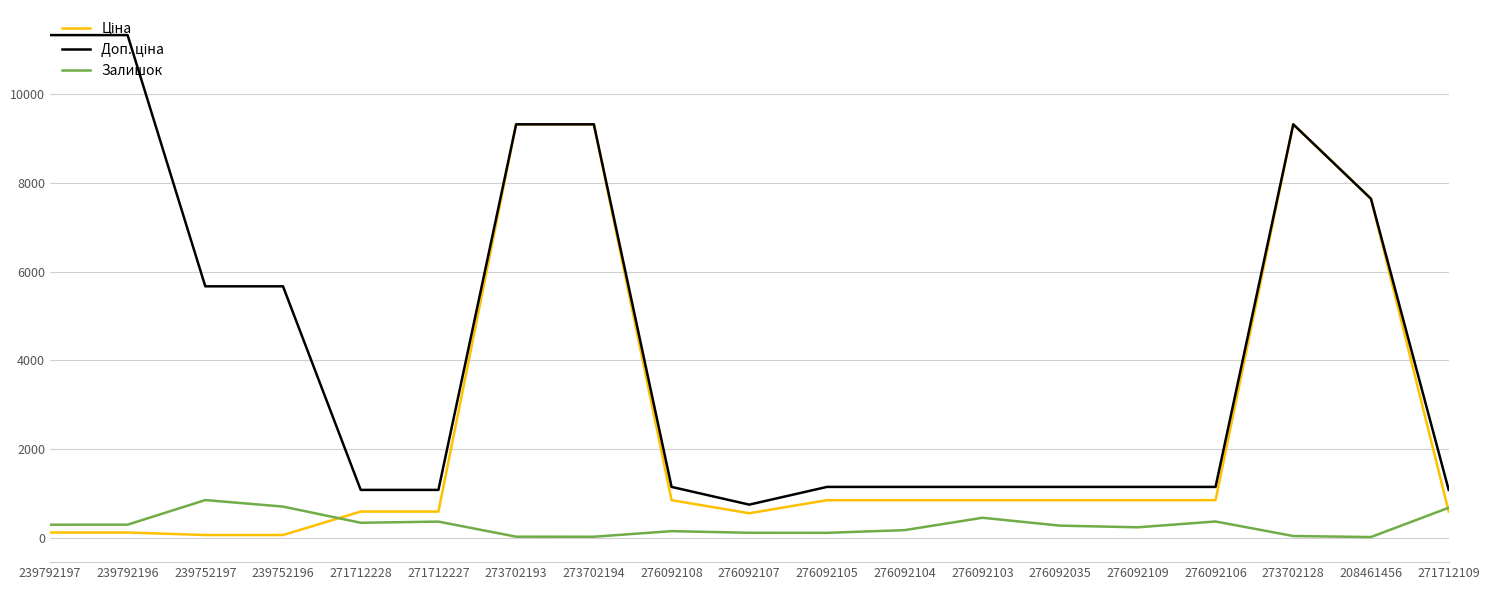

True or false: Залишок has a value of 698.0 at 239752196.

True